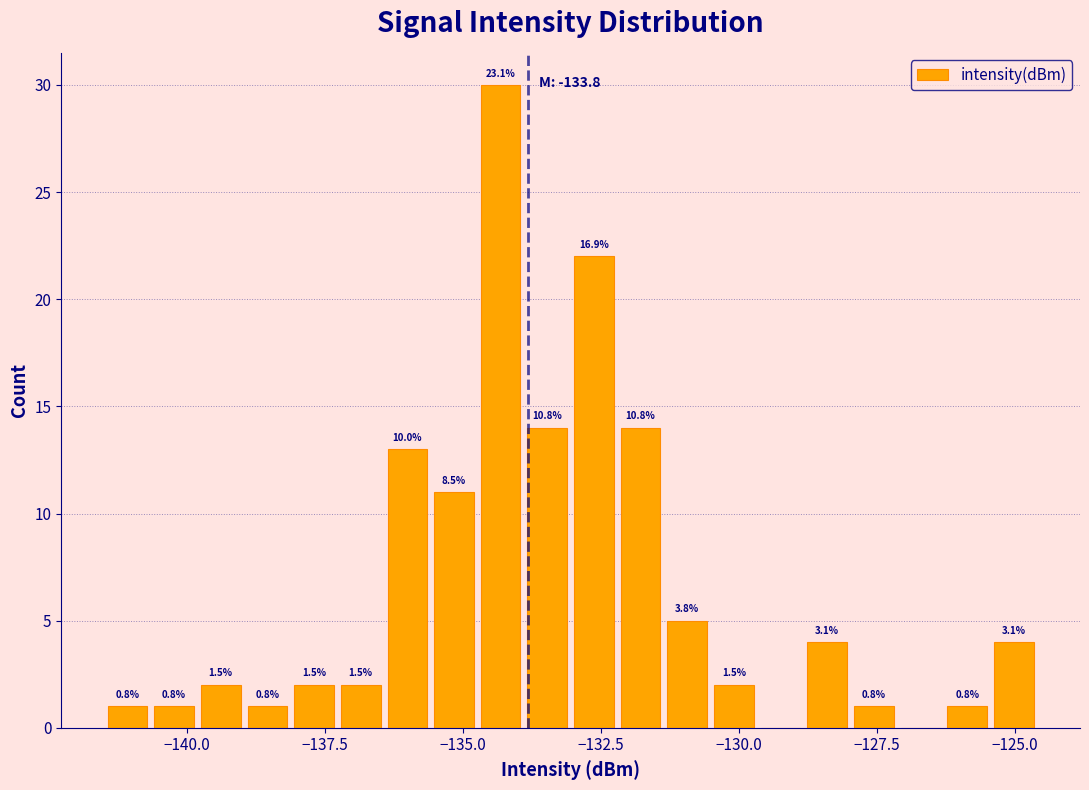

Read against the x-axis, roughly where is the centre of the tallest bar?

-134.5